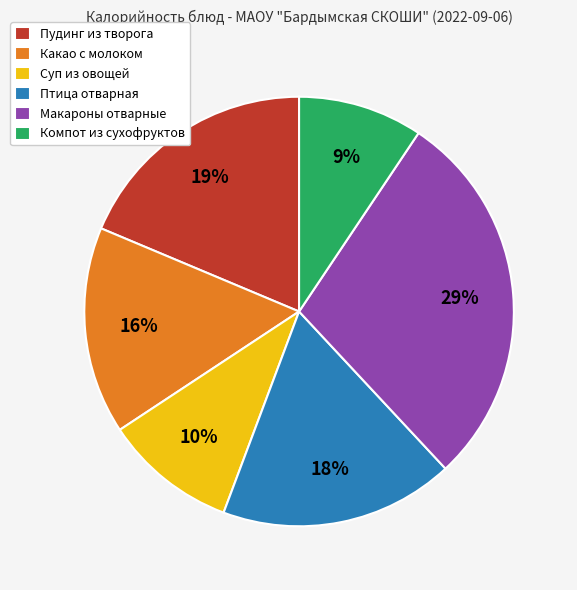

To the nearest percent, what is the difference between the Суп из овощей and Макароны отварные slice percentages?

19%